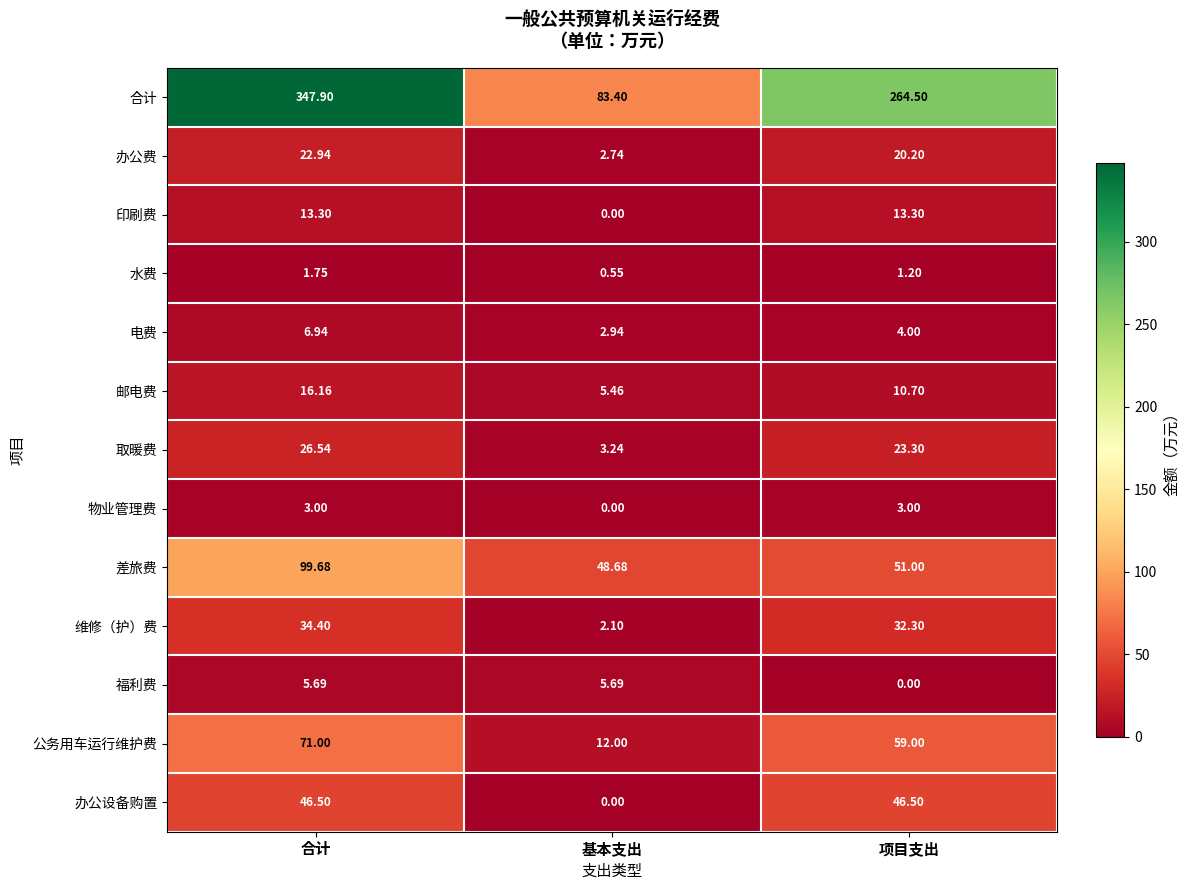

Which label corresponds to the largest value in the chart?

合计